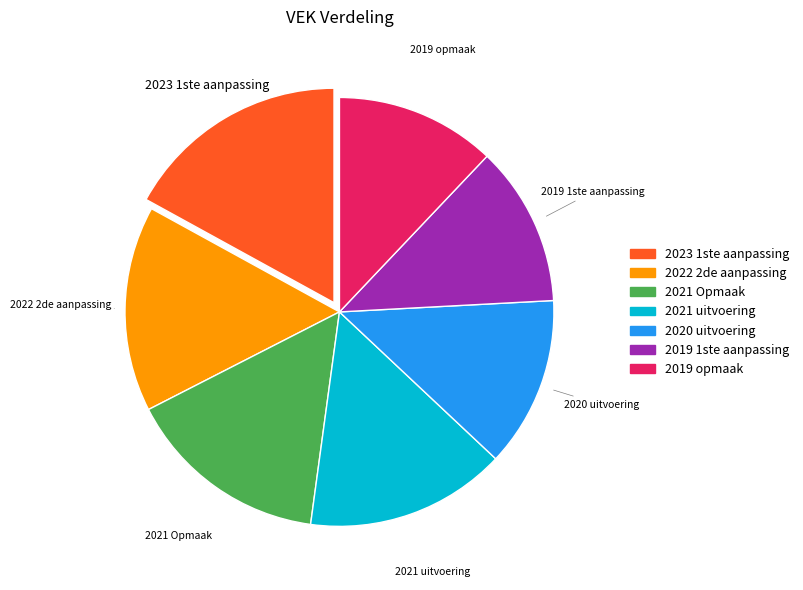

The 2021 Opmaak slice represents 15% of the pie. True or false?

True